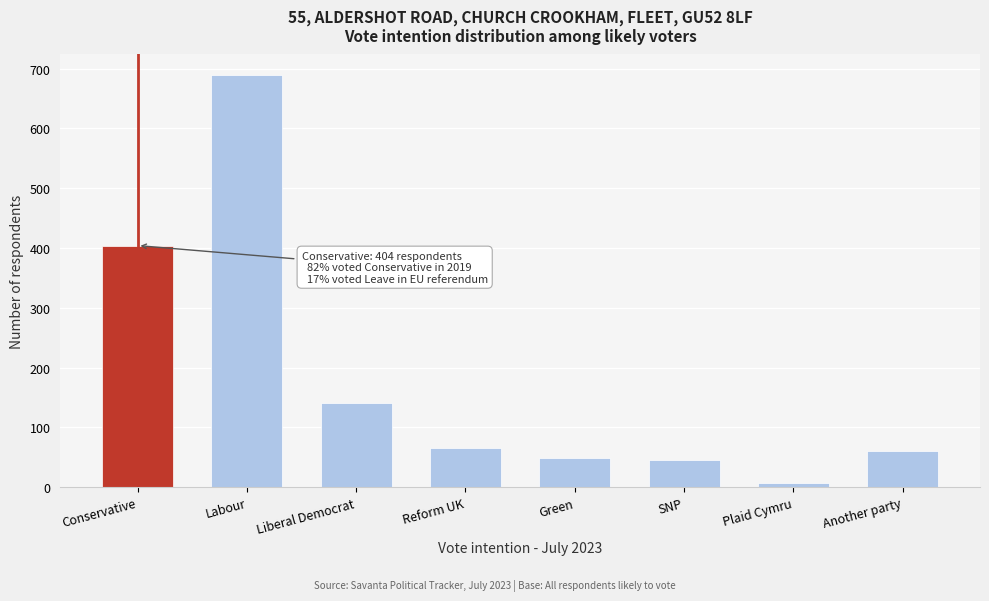

Which label corresponds to the smallest value in the chart?

Plaid Cymru